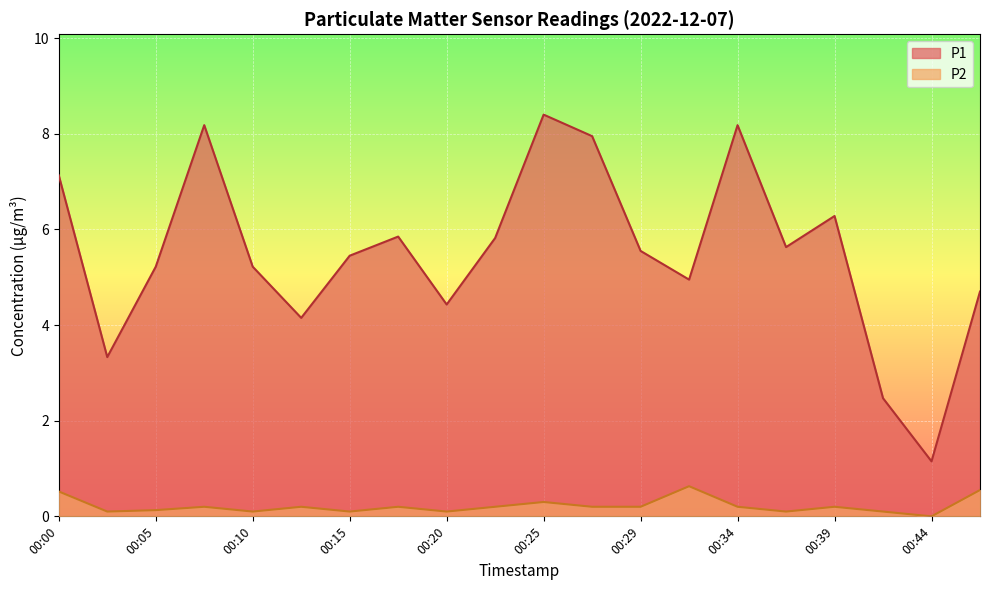

True or false: P1 and P2 intersect in this chart.

False